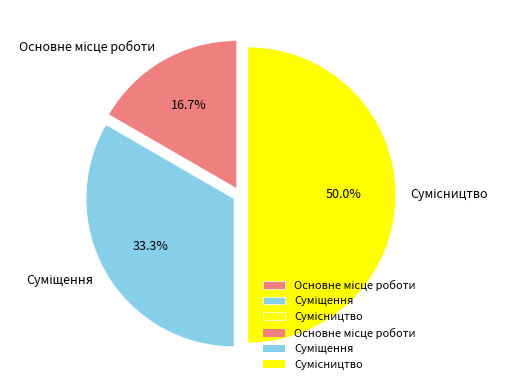

How many slices are in this pie chart?

3